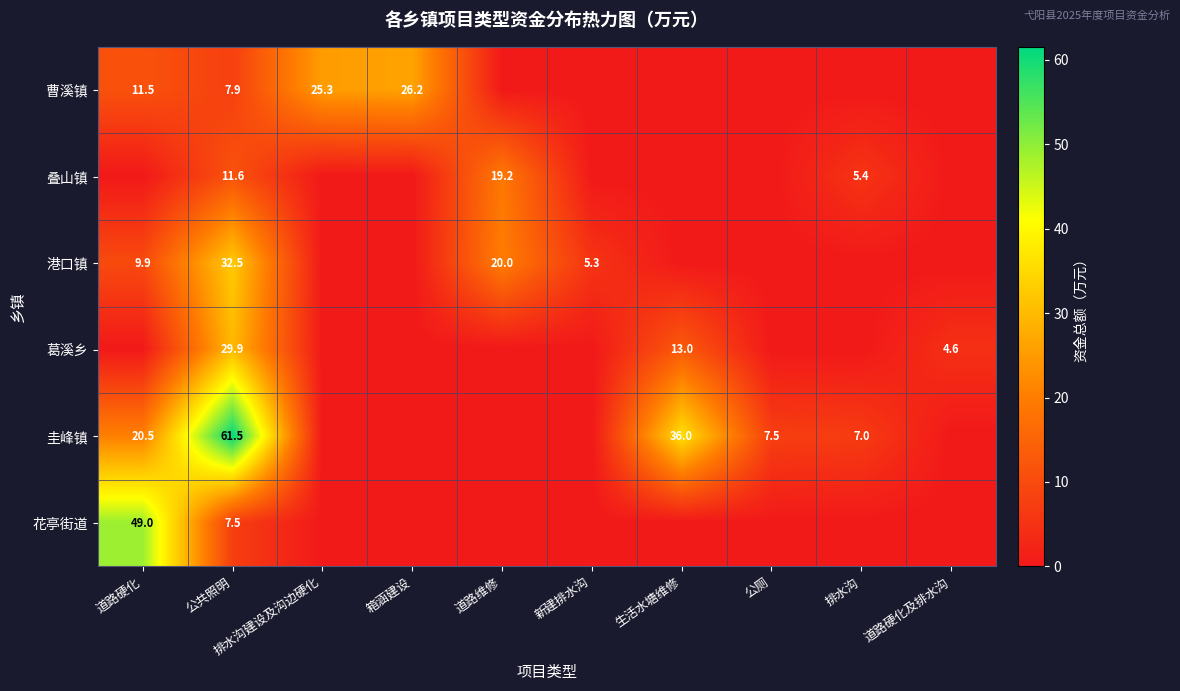

What is the difference between the 花亭街道 values at 公共照明 and 道路硬化?

41.5